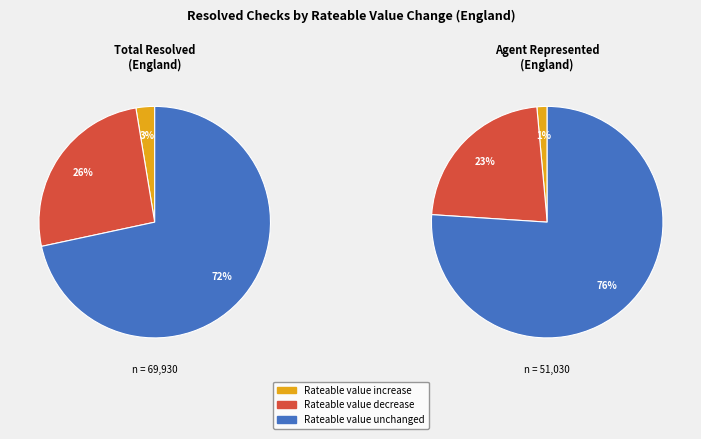

Rank the series by their average value, from highest to lowest.

Rateable value unchanged, Rateable value decrease, Rateable value increase